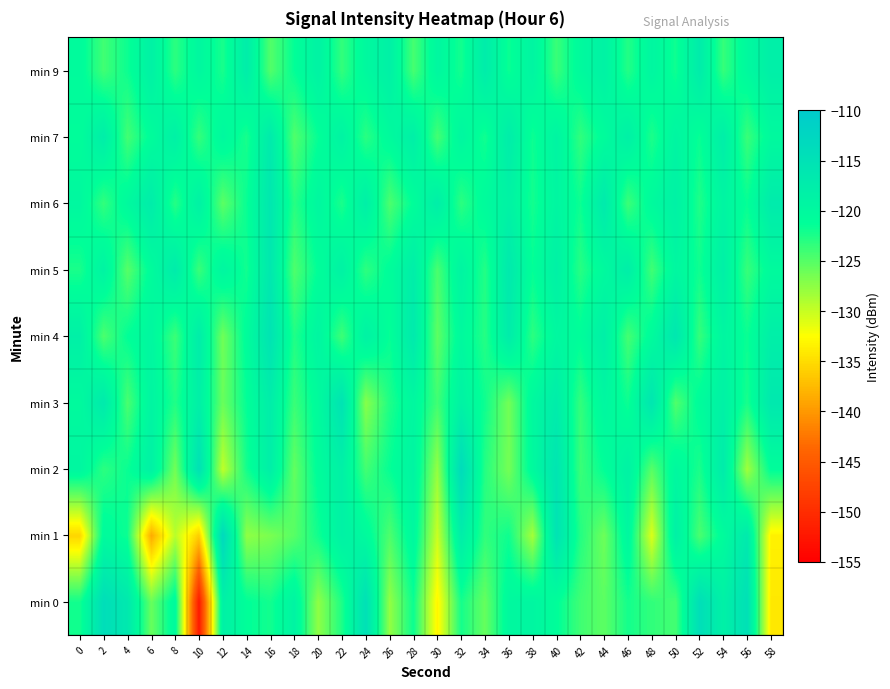

What is the difference between the highest and lowest values at 58?

17.7